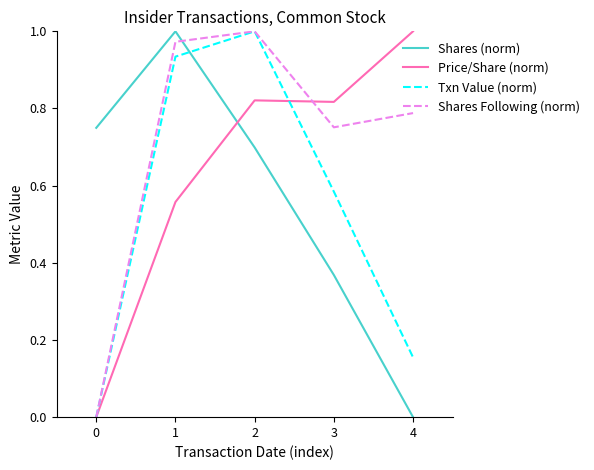

The value of Shares (norm) at 2 is 0.7. True or false?

True